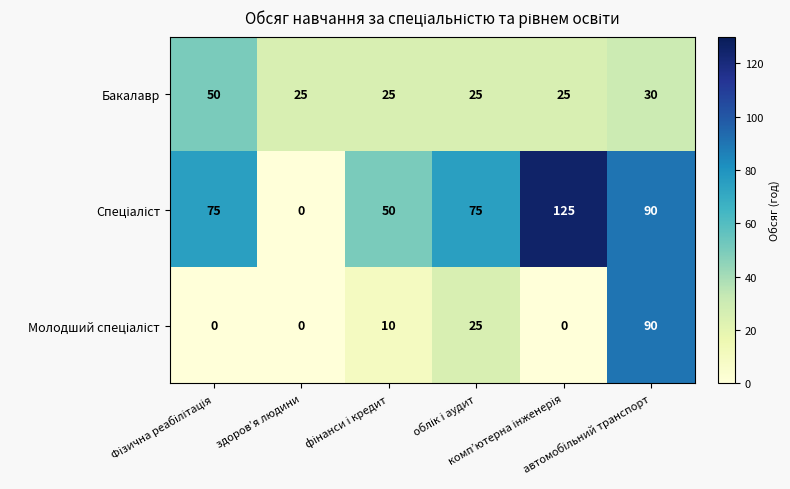

What is the average value of the Бакалавр series?

30